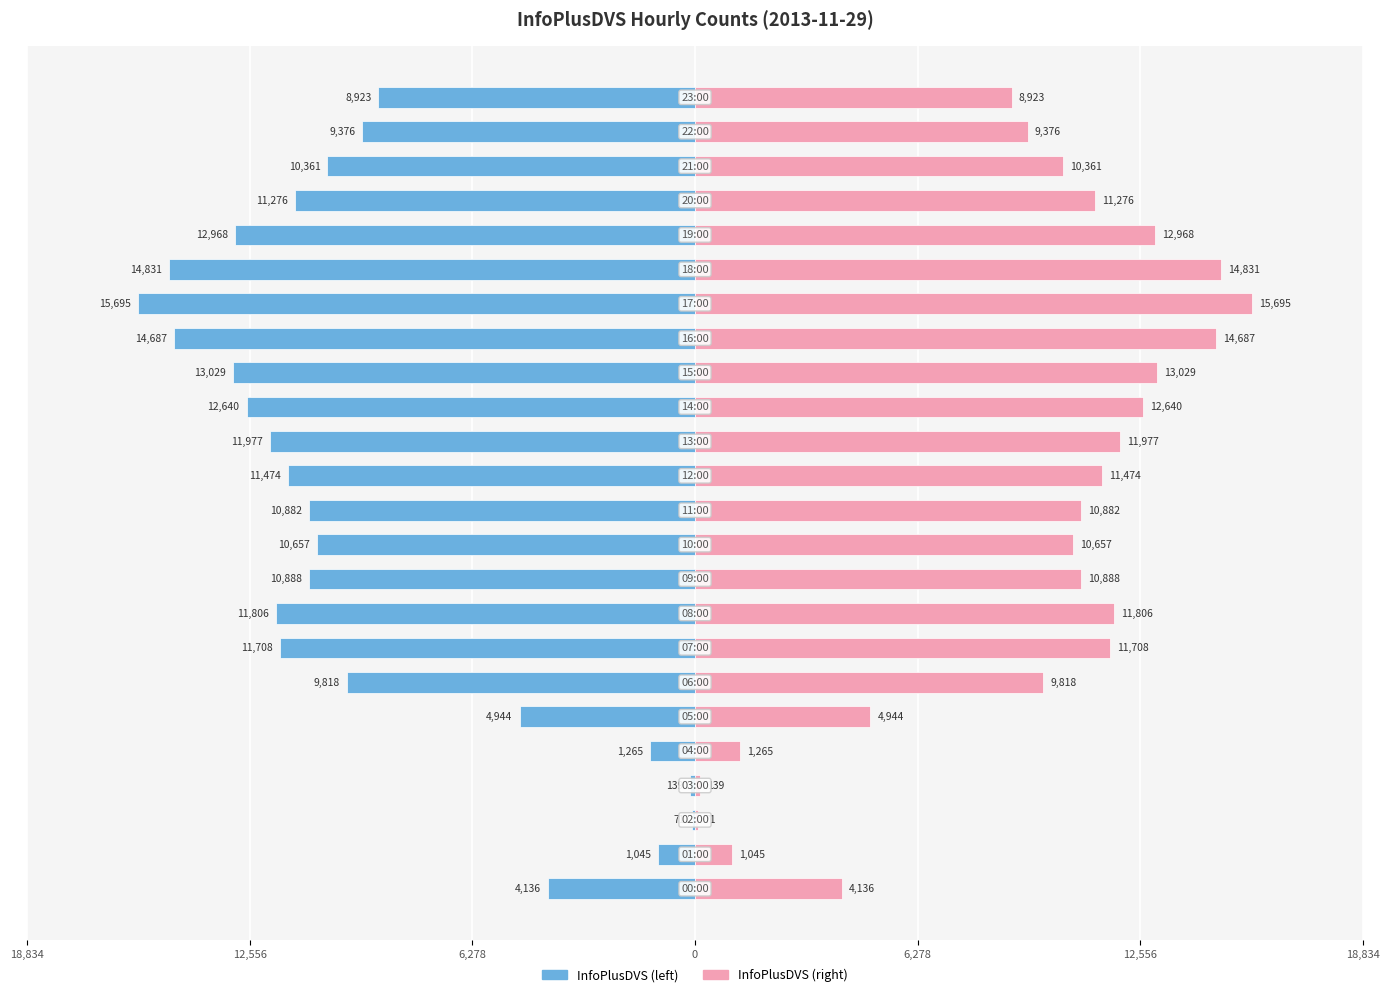

Rank the series by their maximum value, from lowest to highest.

InfoPlusDVS (left), InfoPlusDVS (right)